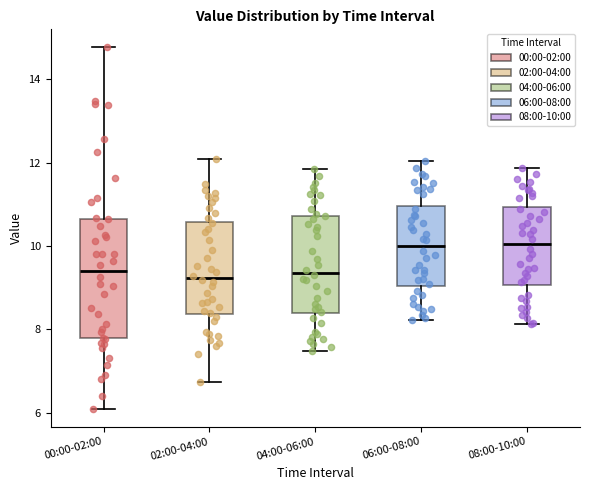

Reading left to right, transcribe this box plot: for each box, give where its median line is, the range the box spans, and where its two whiskers end, as read against the y-axis. The values are not printed on the chart, so give them approximately, as read against the axis.

00:00-02:00: median 9.4, box 7.8 to 10.6, whiskers 6.2 to 14.8
02:00-04:00: median 9.2, box 8.4 to 10.6, whiskers 6.8 to 12.2
04:00-06:00: median 9.4, box 8.4 to 10.8, whiskers 7.4 to 11.8
06:00-08:00: median 10.0, box 9.0 to 11.0, whiskers 8.2 to 12.0
08:00-10:00: median 10.0, box 9.0 to 11.0, whiskers 8.2 to 11.8